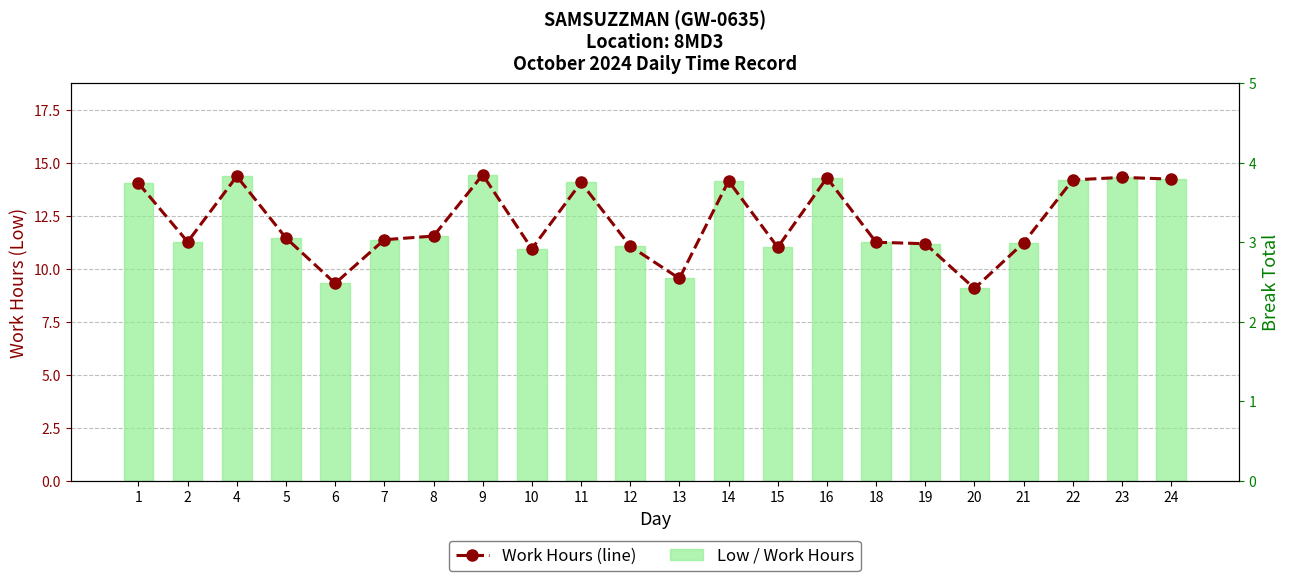

Between 5 and 16, which is larger?

16